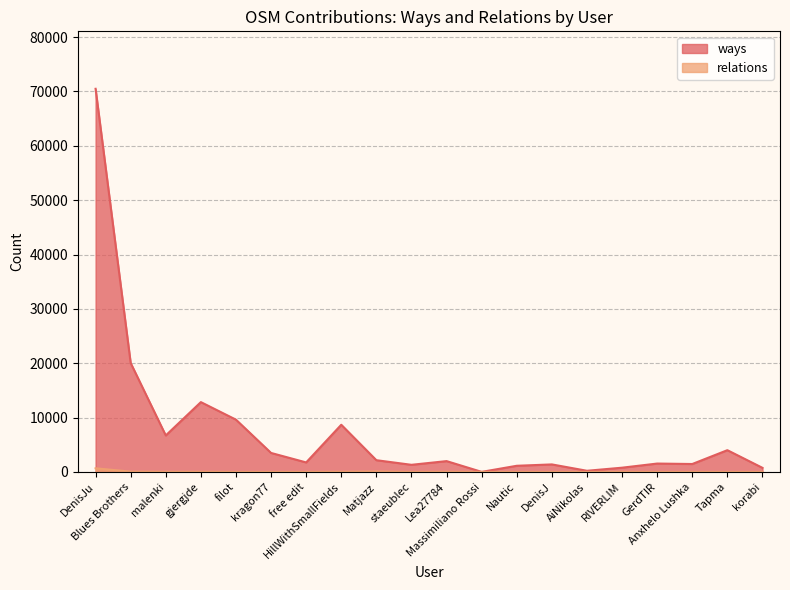

Reading left to right, extract all data points from this chart.

ways: 70492	20032	6705	12838	9609	3483	1739	8671	2150	1301	1982	2	1123	1374	202	771	1532	1448	3992	745
relations: 660	50	24	24	0	0	0	26	76	0	26	0	0	0	0	14	0	1	1	0